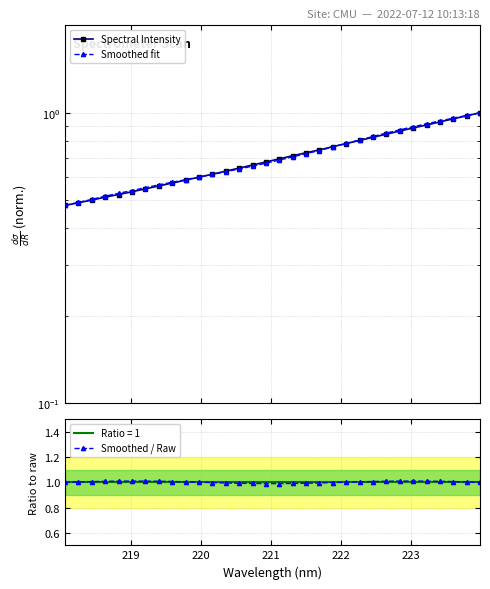

What is the value of the Smoothed / Raw point at the 30th from the left?

1.0